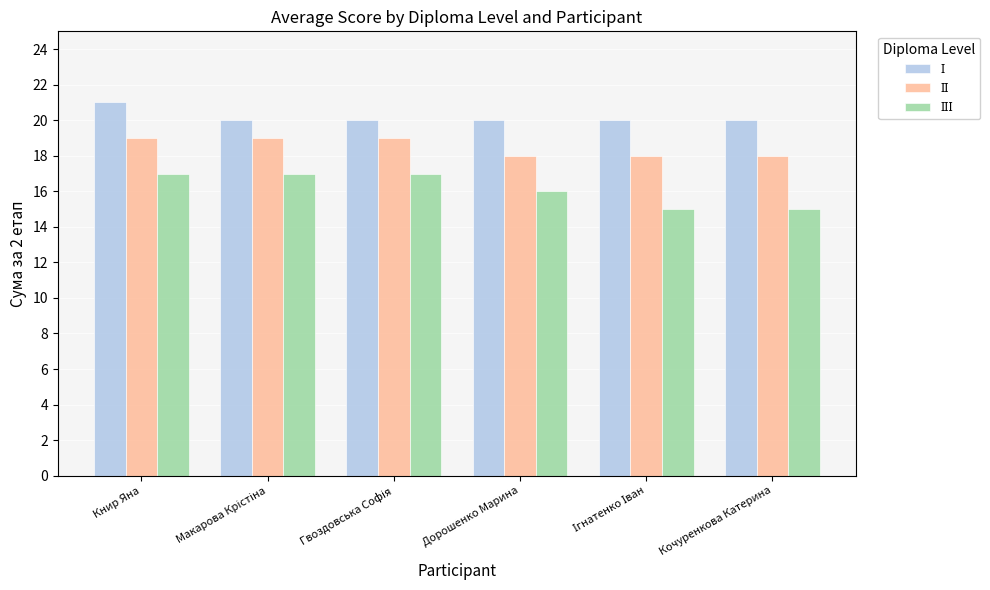

What position from the right is Книр Яна?

6